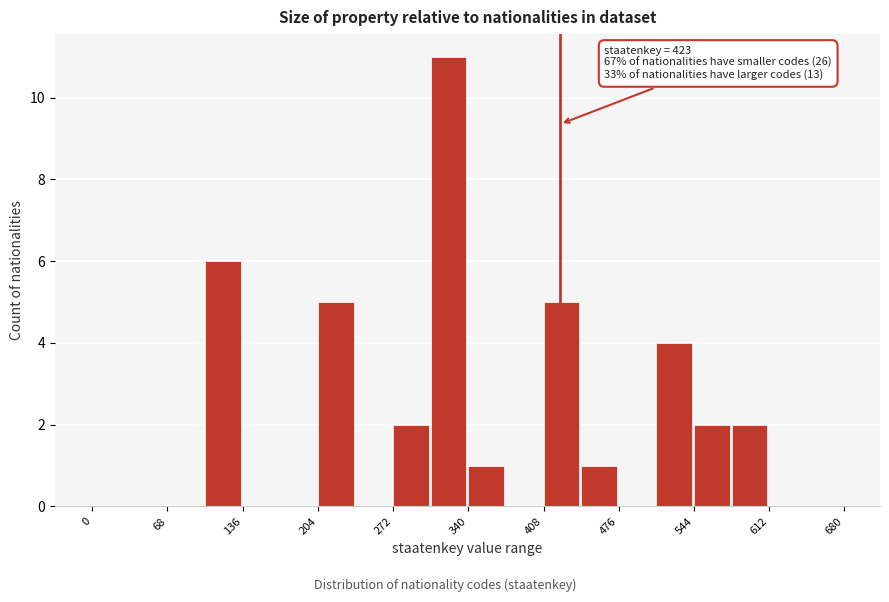

Around what value on the x-axis is the tallest bar? Give the approximate position of its centre, as read against the axis.

320